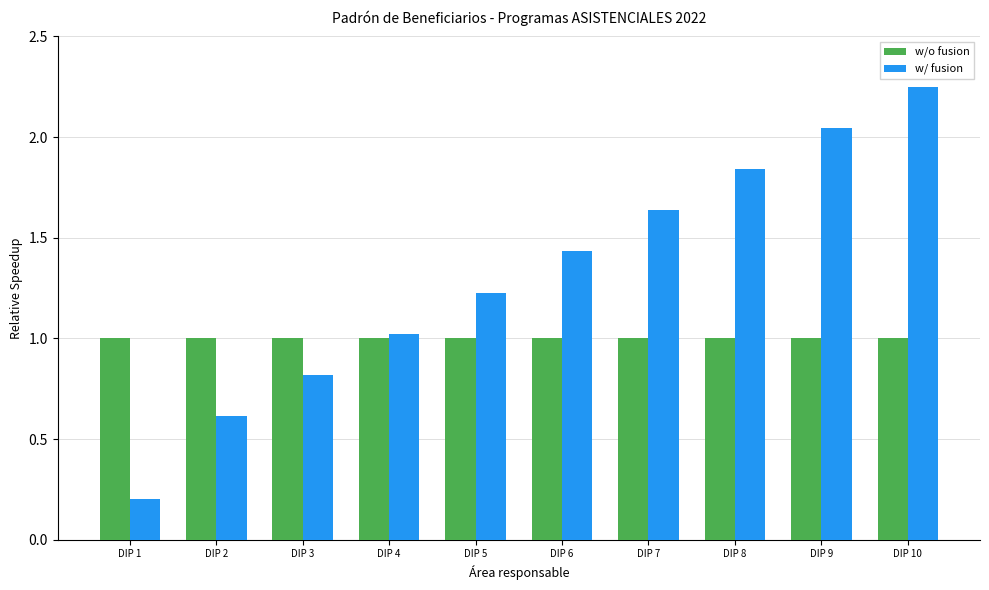

The value of w/o fusion at DIP 10 is 1.0. True or false?

True